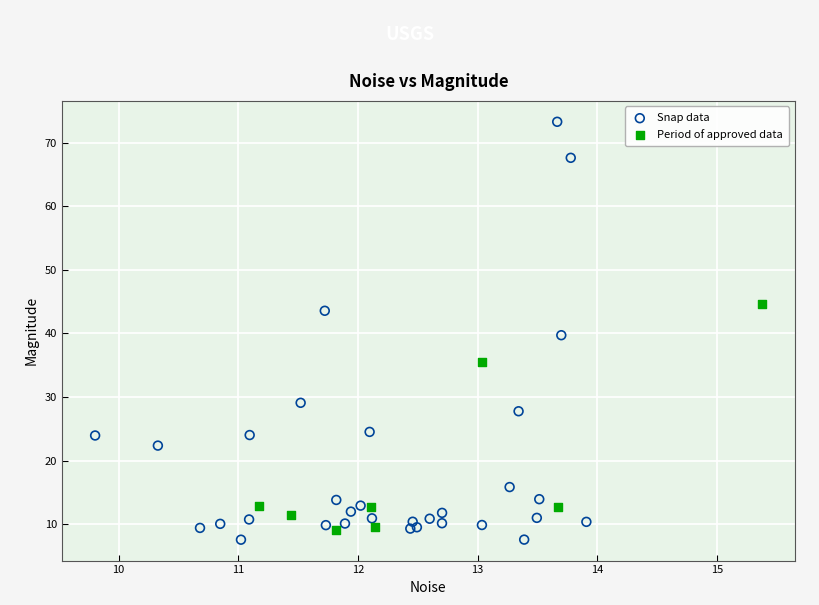

What are all the series names shown in the legend?

Snap data, Period of approved data